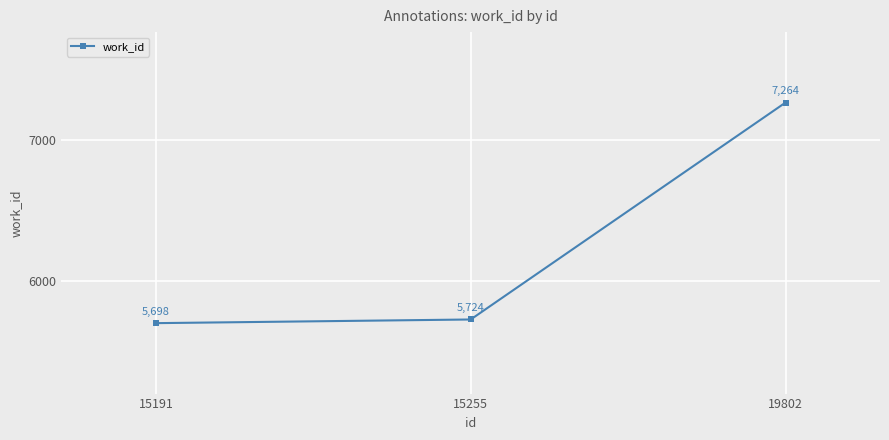

What is the sum of the values at 15191 and 15255?

11422